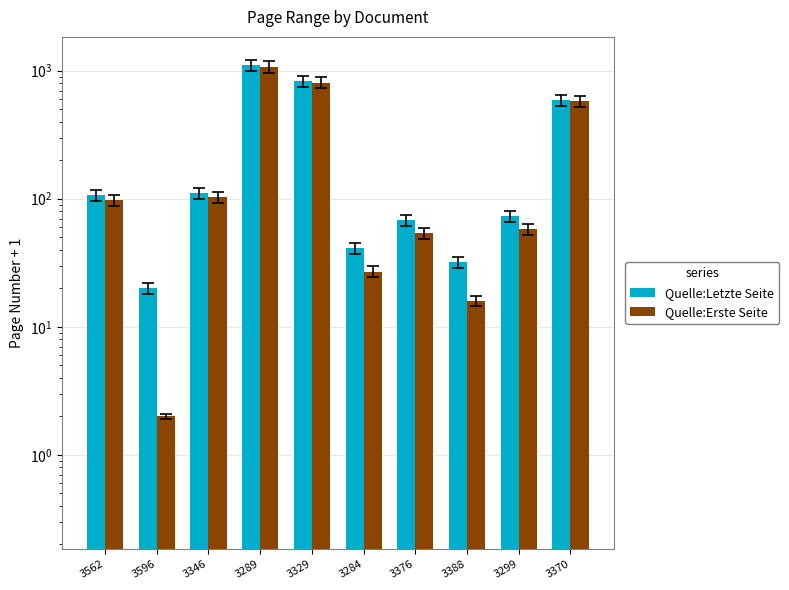

What position from the left is 3376?

7